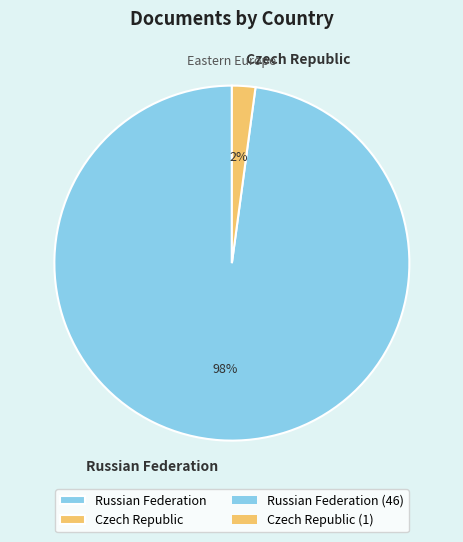

Which category has the biggest portion of the pie?

Russian Federation